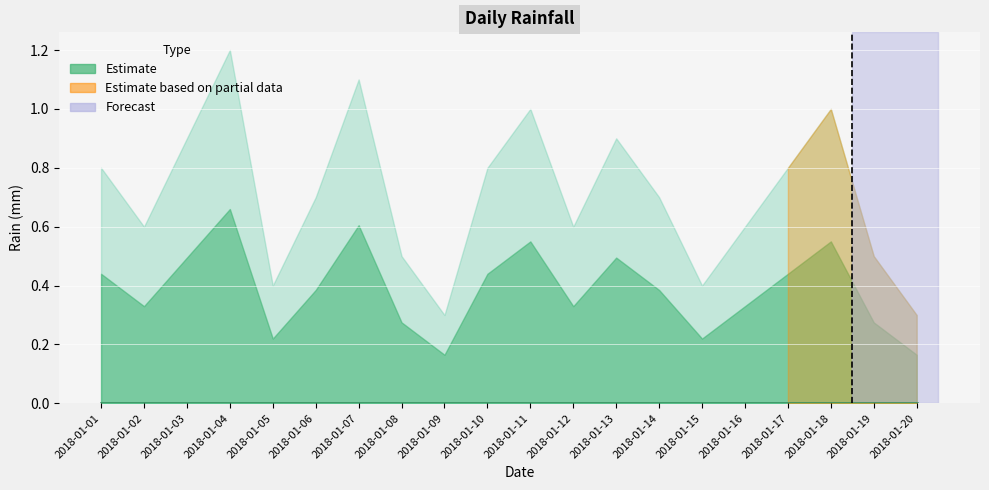

What is the total value across all series at 2018-01-03?

0.9